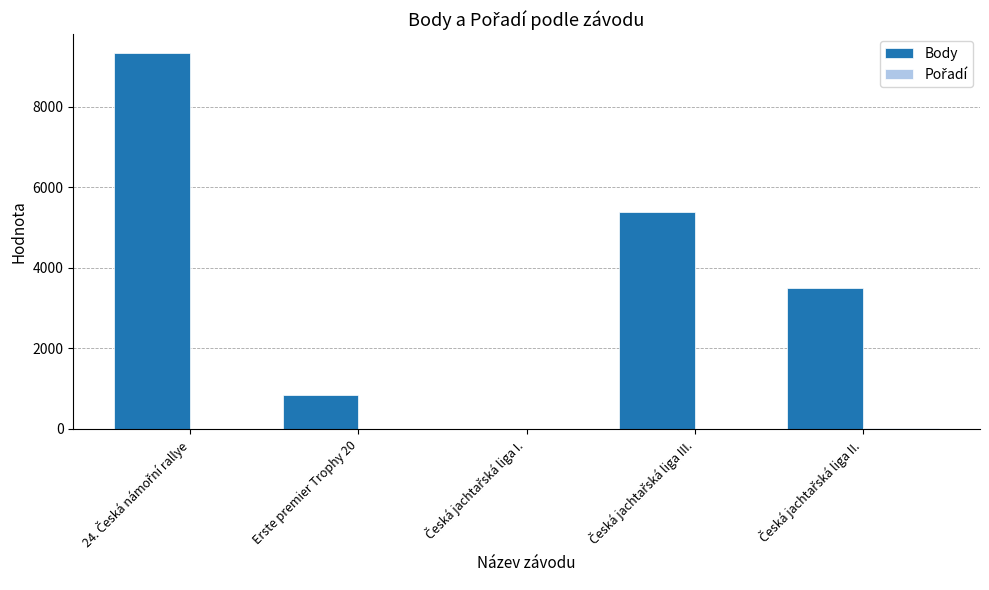

What is the greatest value displayed?

9332